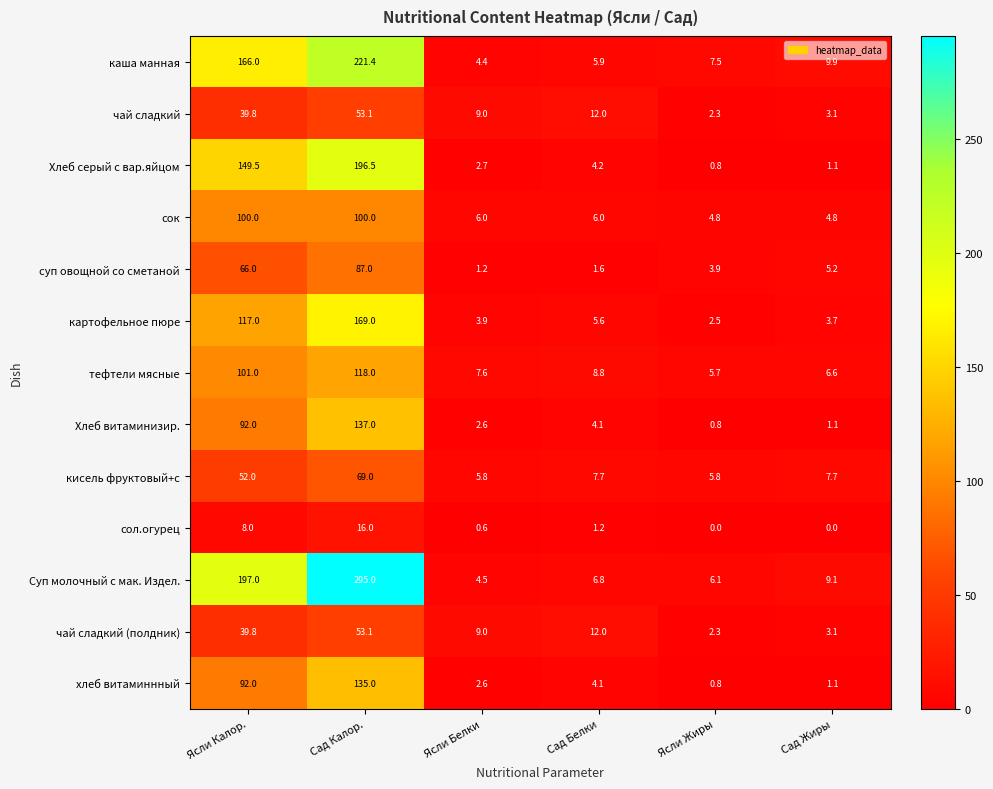

Between Ясли Калор. and Ясли Белки, which series saw the biggest shift?

Суп молочный с мак. Издел.